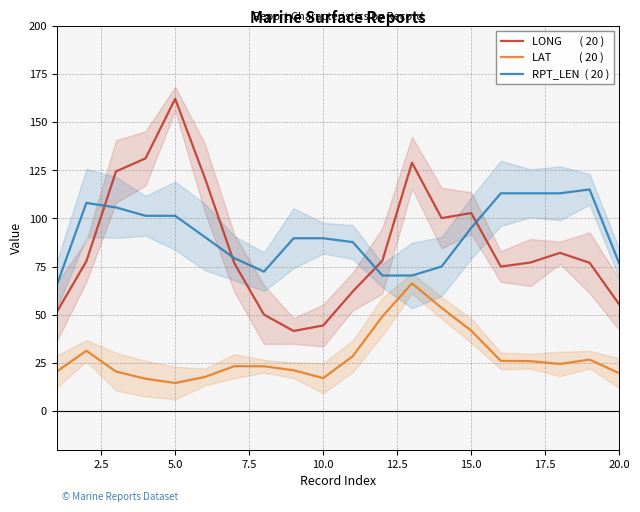

The LAT           ( 20 ) series shows 9.4 at 5.0. True or false?

False